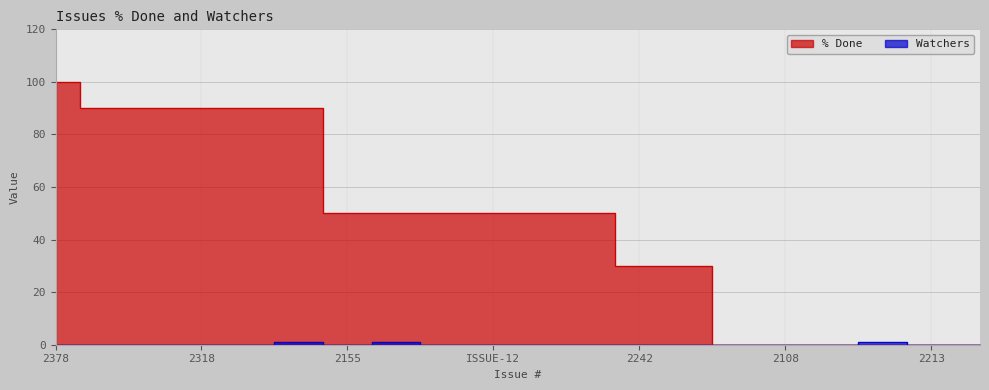

What is the label of the 9th point from the right?

2436